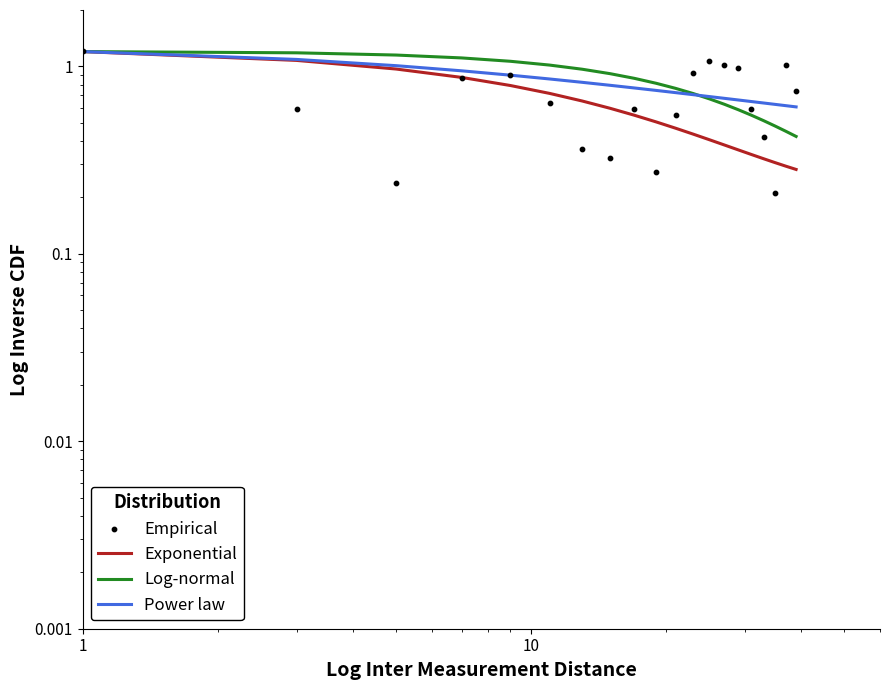

Which series has the largest total across all categories?

Log-normal